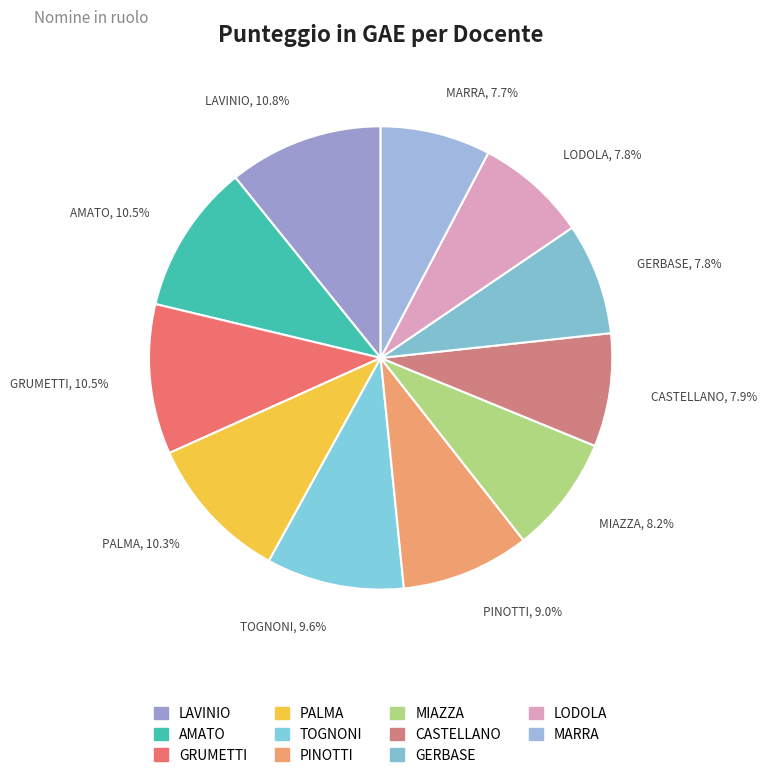

Count the number of slices in the pie.

11